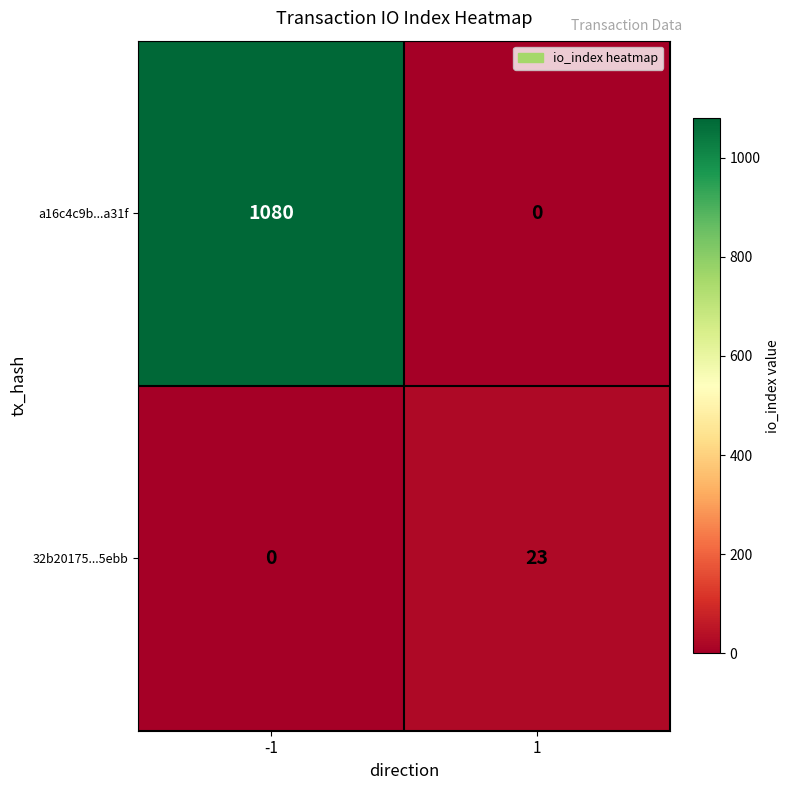

How many values in the 32b20175...5ebb series are below 23?

1